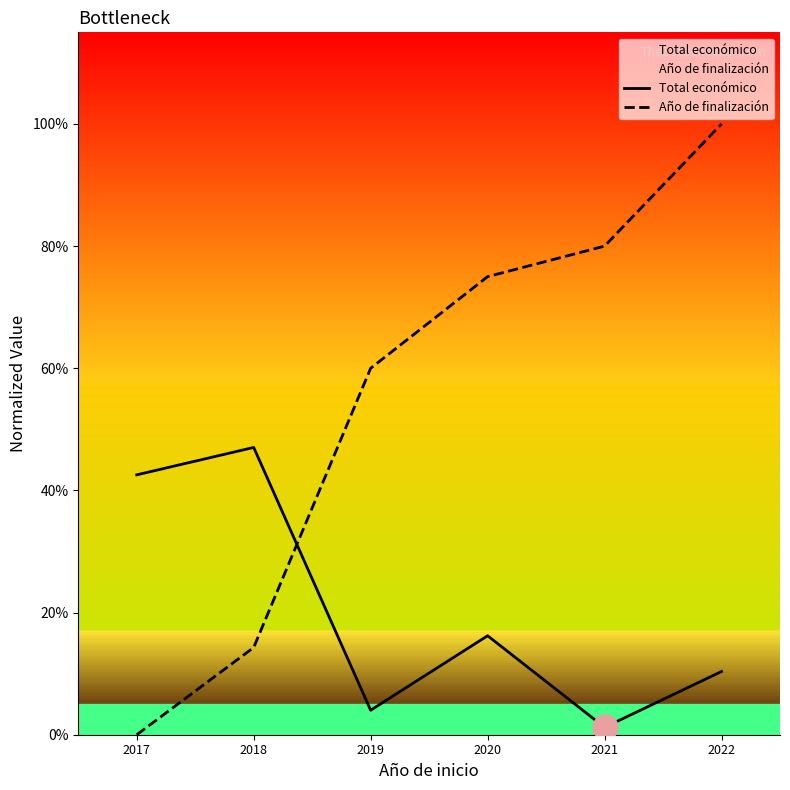

What value does the Año de finalización series have at 2019?

60.0